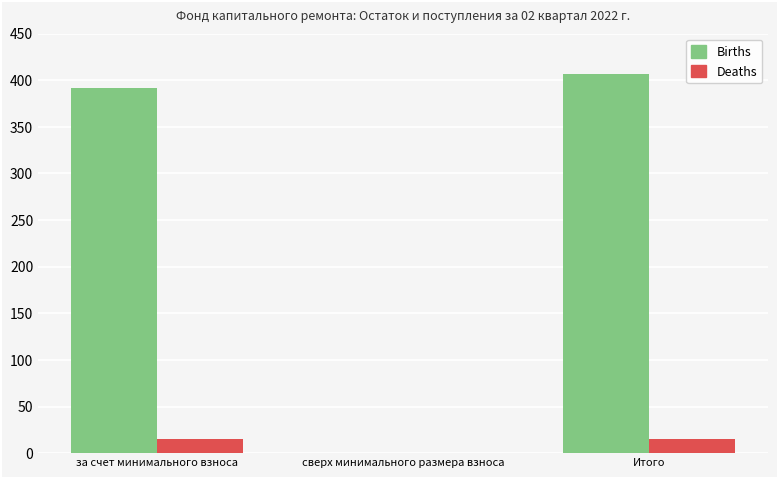

Between за счет минимального взноса and сверх минимального размера взноса, which series saw the biggest shift?

Births